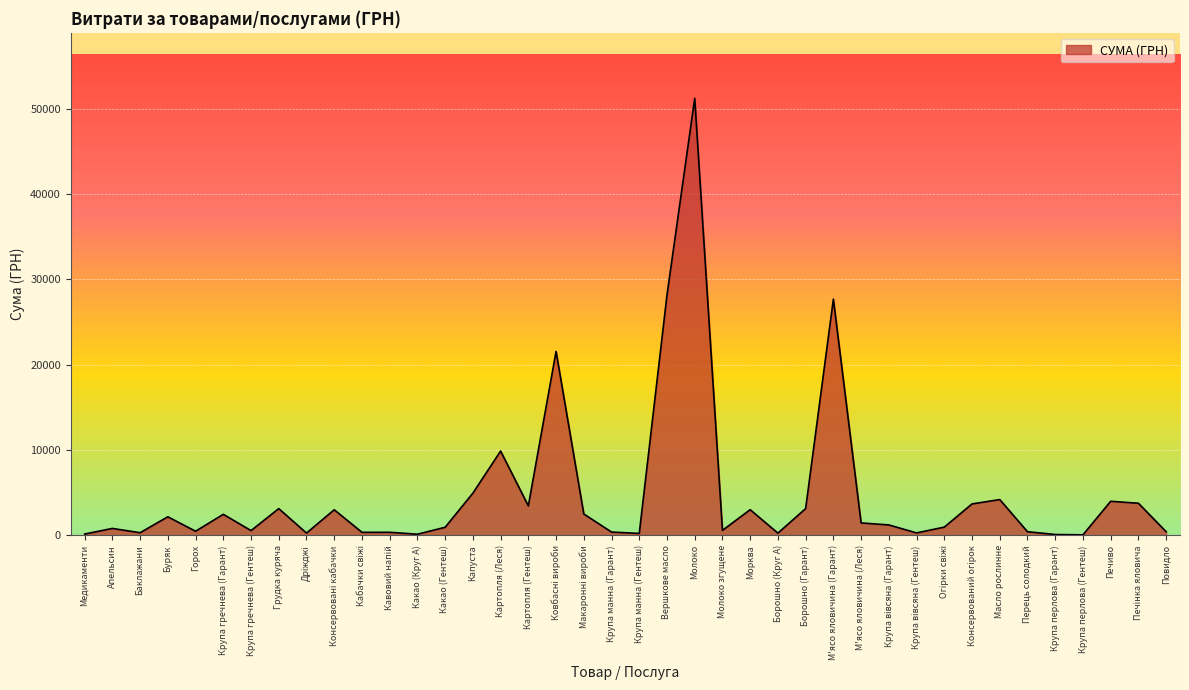

At which label does the data first exceed 1233?

Буряк